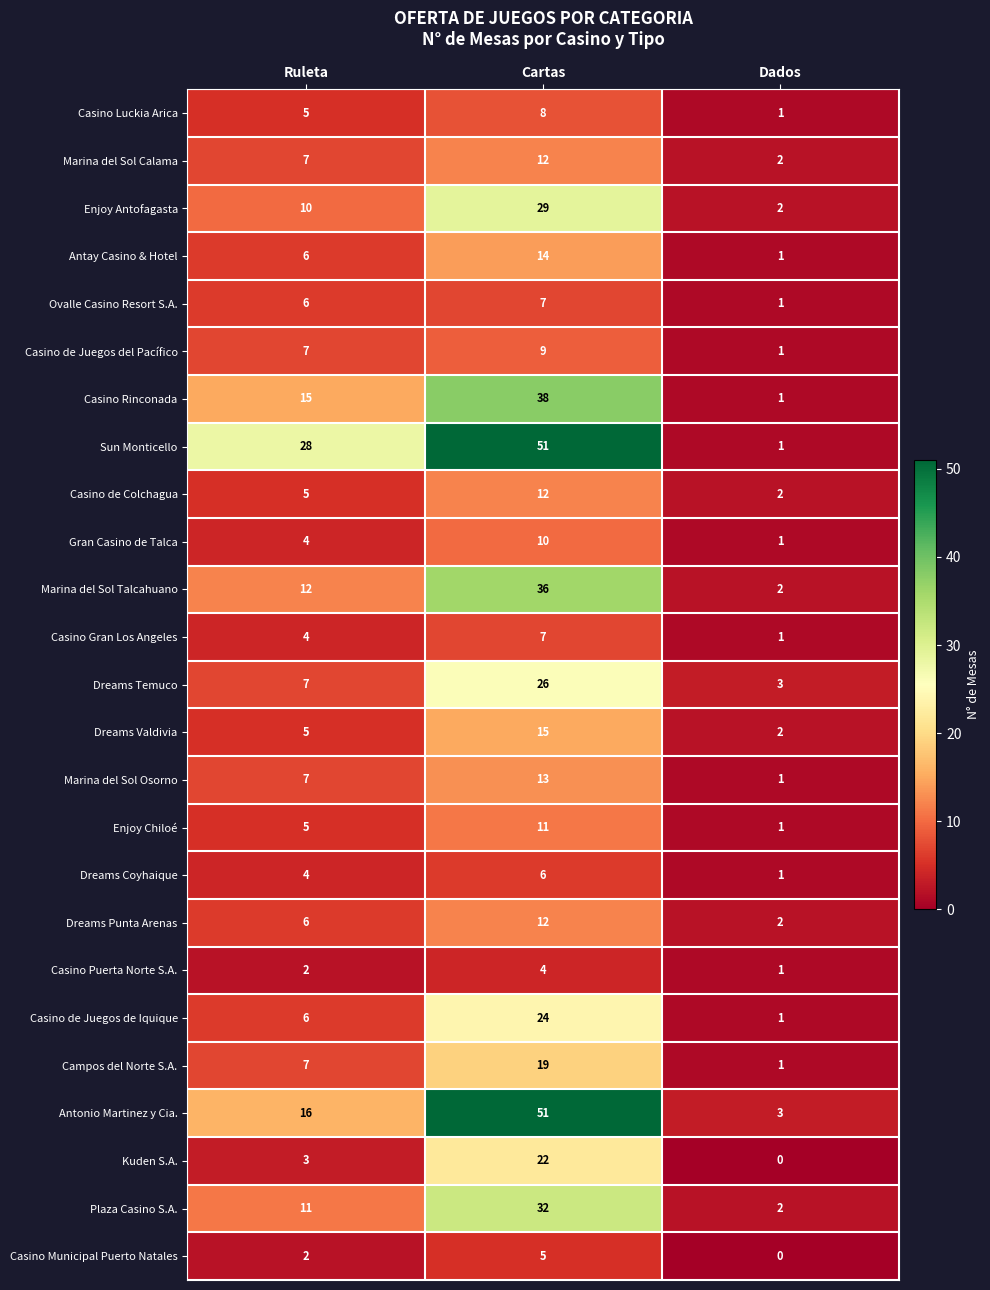

What is the difference between the highest and lowest values at Ruleta?

26